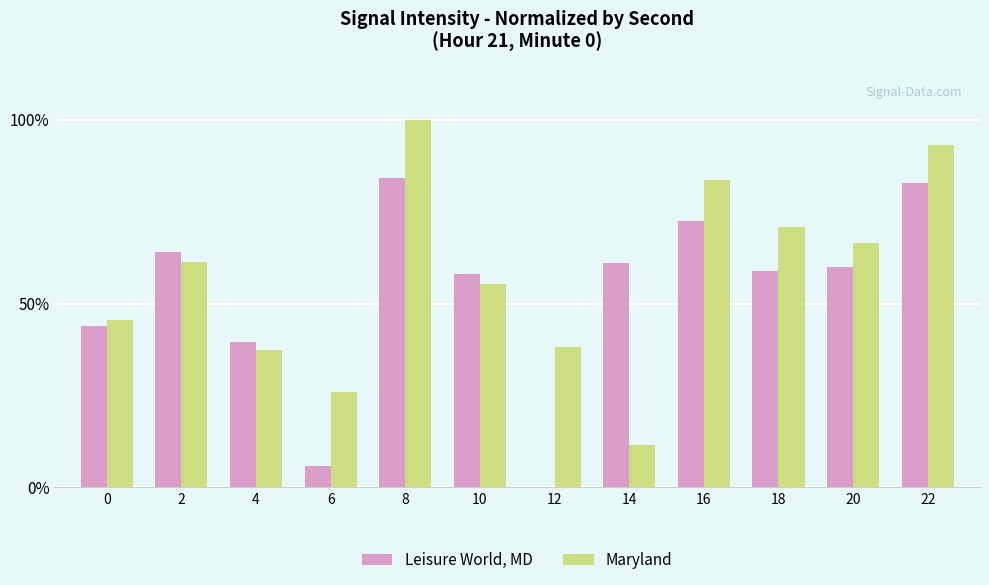

What is the sum of the Maryland values at 12 and 20?

104.5